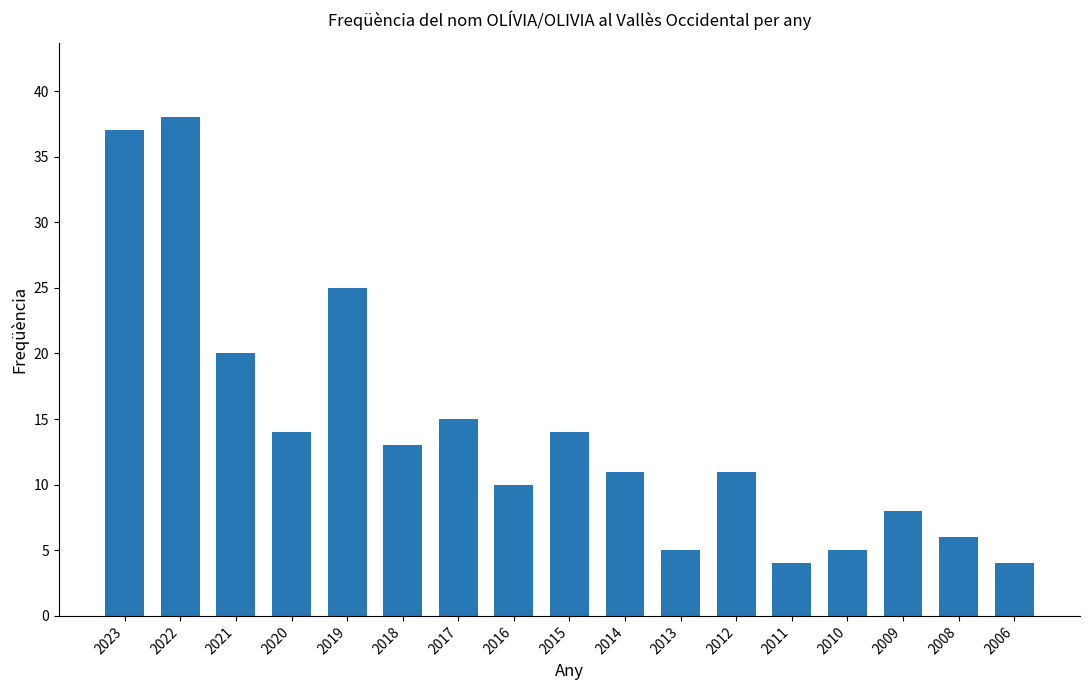

At which label does the data first exceed 11?

2023